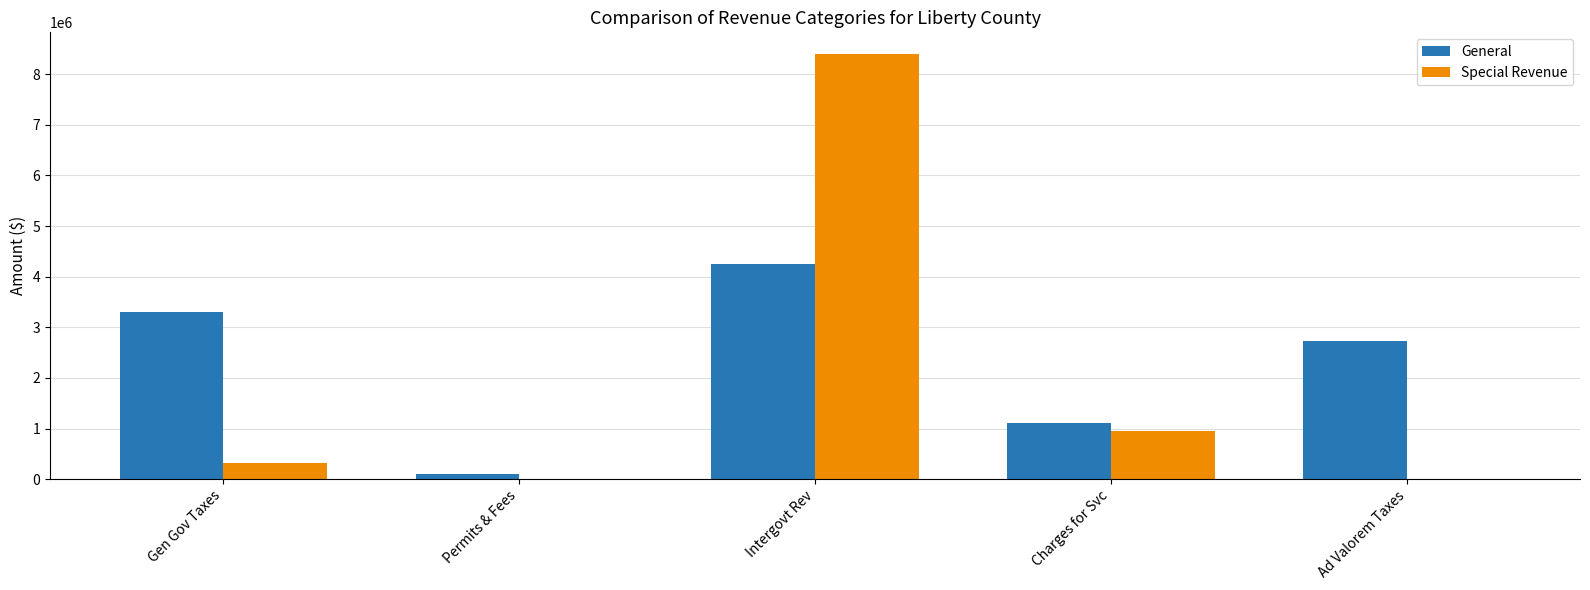

What is the approximate value of Special Revenue at Gen Gov Taxes?

318042